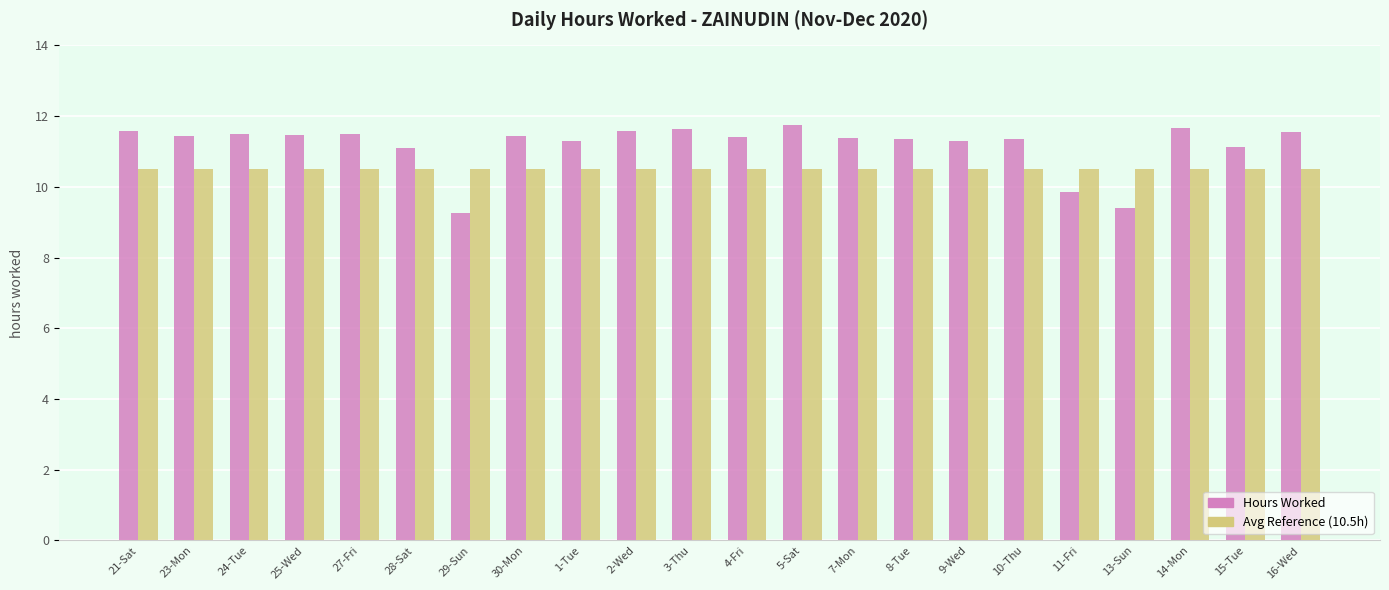

Which category has the lowest value in the Hours Worked series?

29-Sun